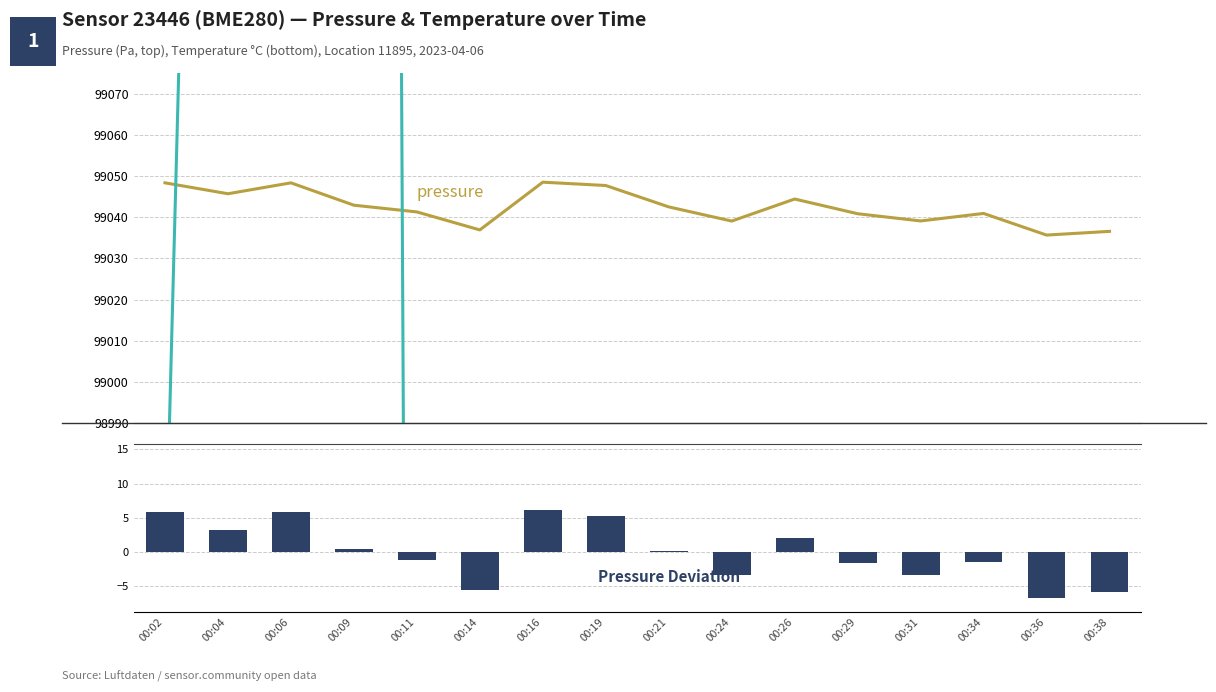

True or false: temperature has a value of 170863.9 at 00:11.

False